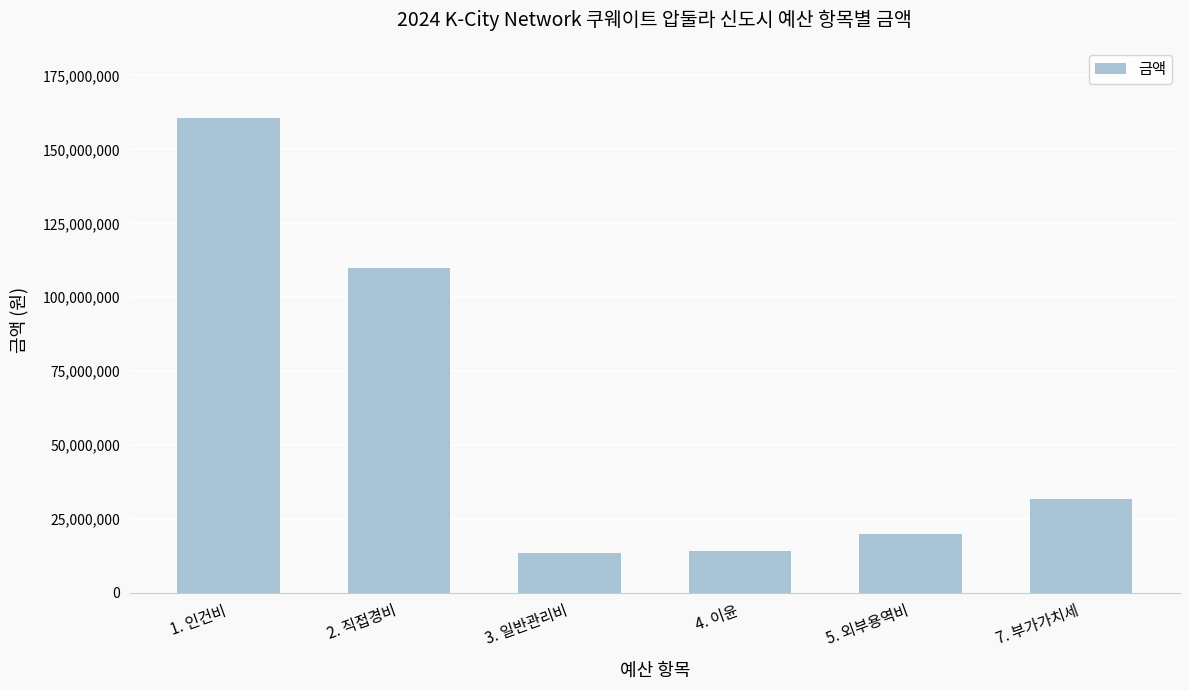

What is the minimum value shown in the chart?

13523926